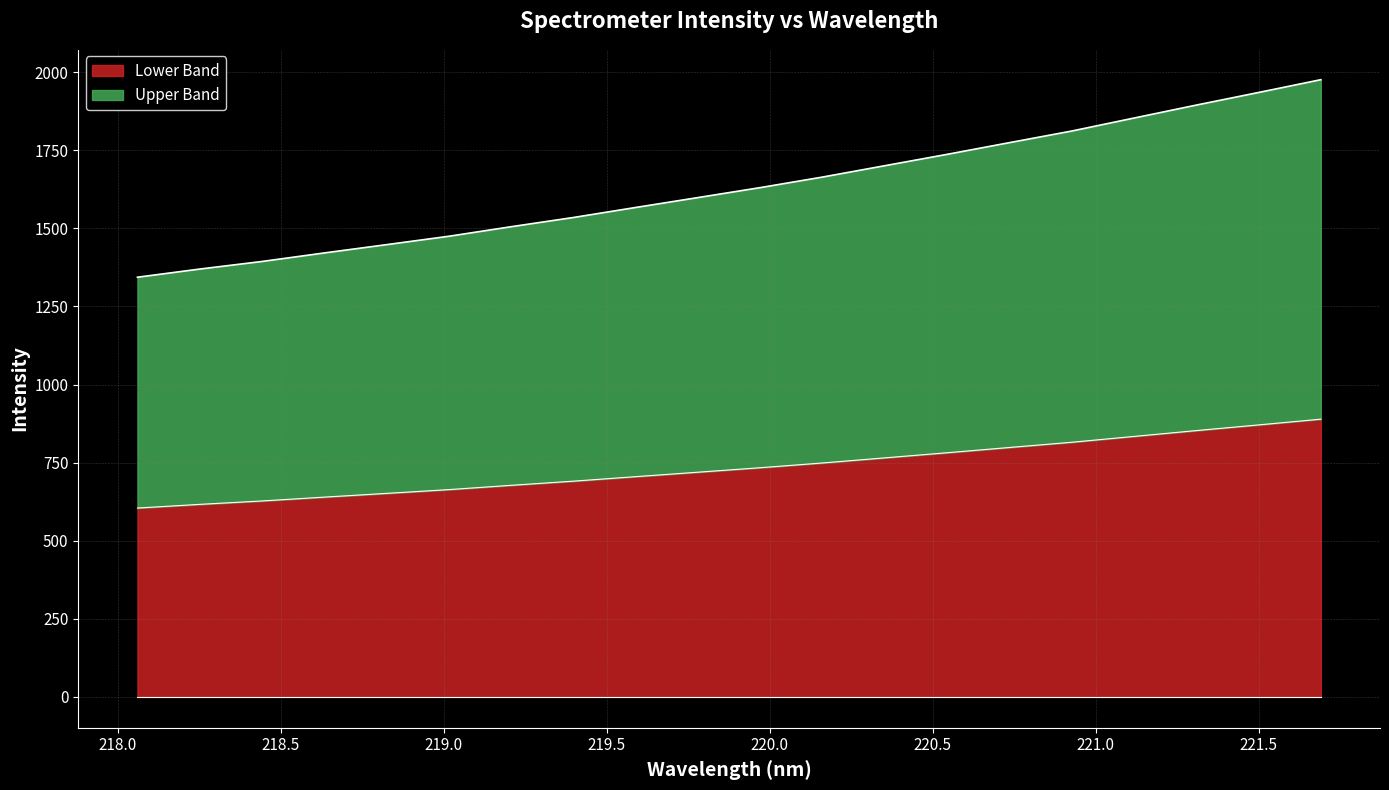

Reading right to left, extract all data points from this chart.

1975.8	1934.9	1894.5	1853.1	1811.5	1774.3	1736.9	1700.6	1664.2	1630.4	1598.6	1566.9	1534.8	1505.2	1474.7	1447.8	1421.2	1393.9	1369.6	1343.4